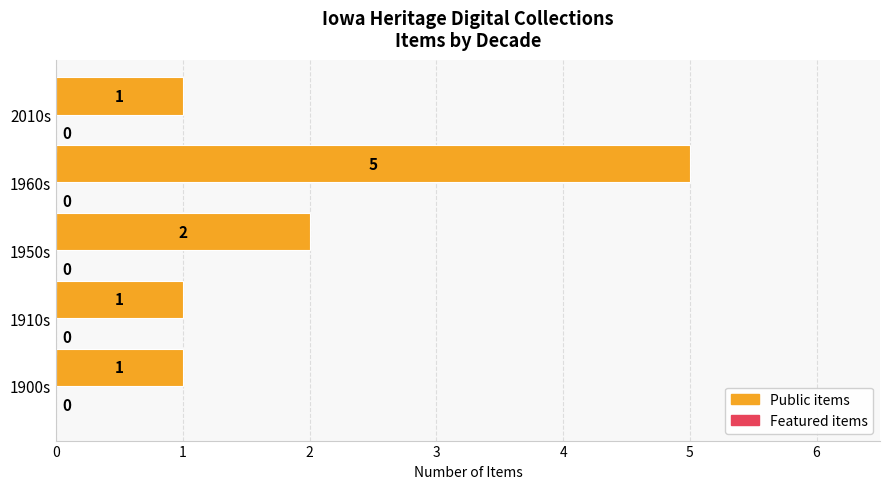

Which category has the highest value across all series?

1960s